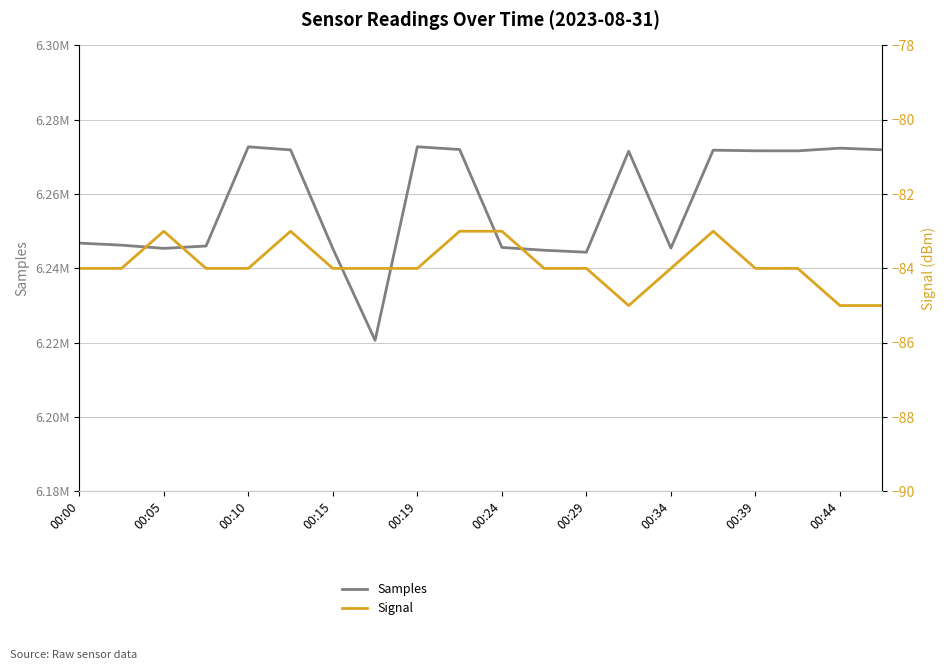

Rank the series by their average value, from highest to lowest.

Samples, Signal